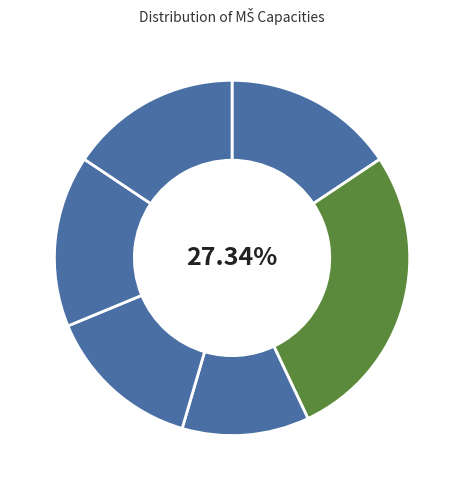

How many segments does this pie chart have?

6